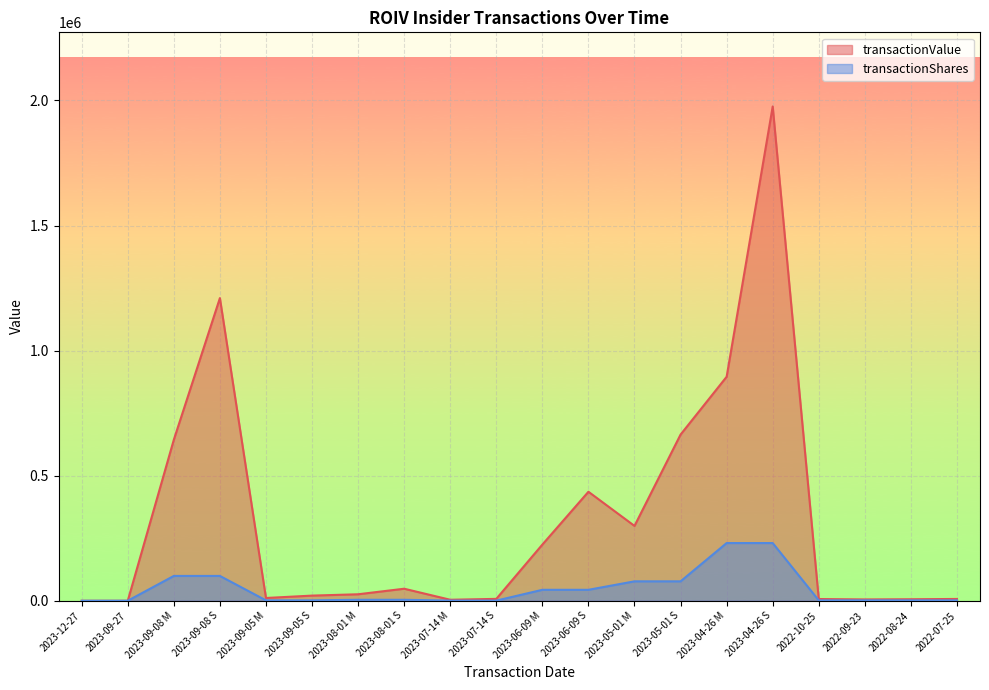

What is the greatest value displayed?

1976057